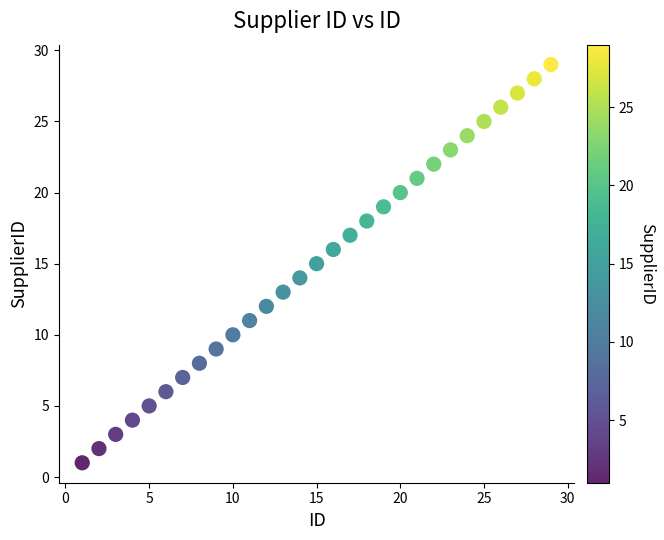

What is the range of X values (max minus min)?

28